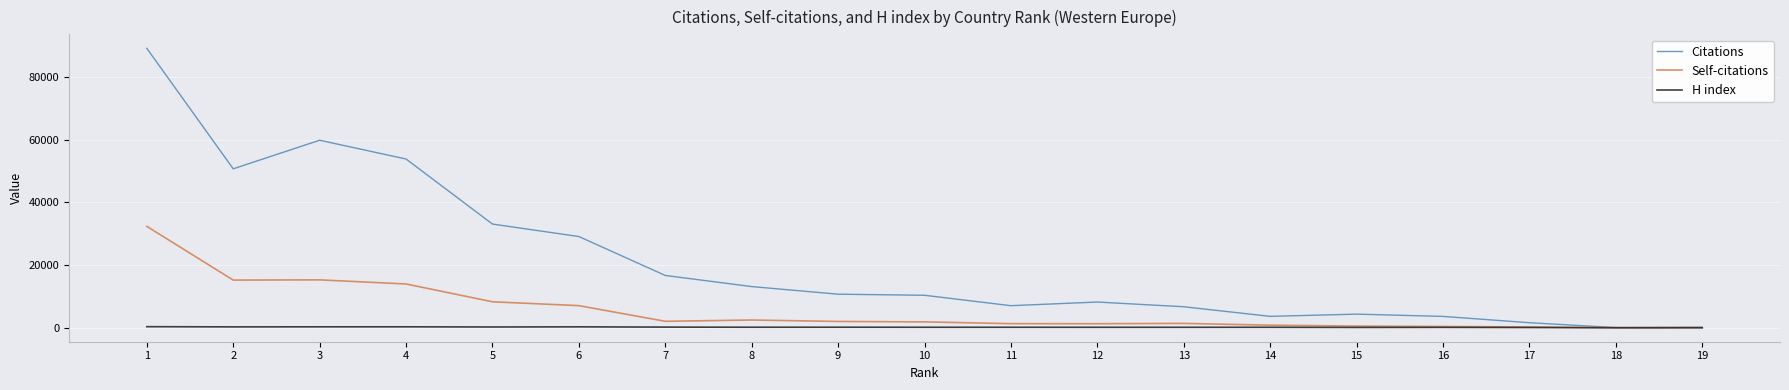

The value of Citations at 6 is 14775. True or false?

False